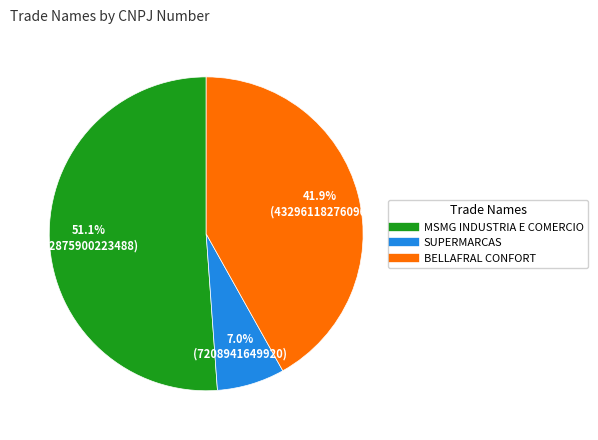

Is there any slice that represents more than half of the pie?

Yes